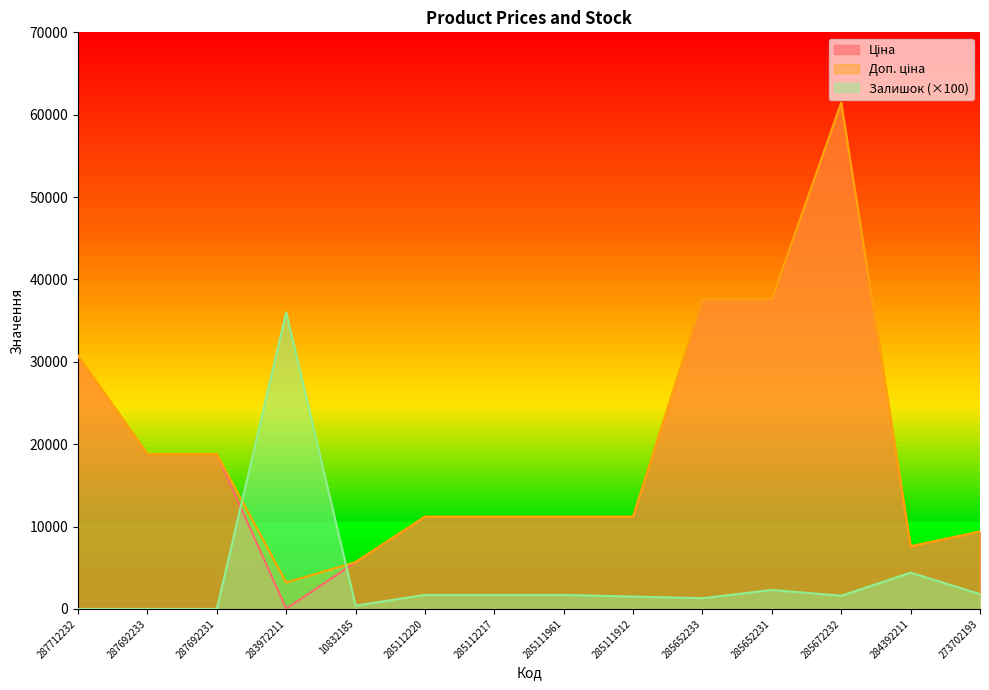

What is the average value of the Залишок series?

3885.7